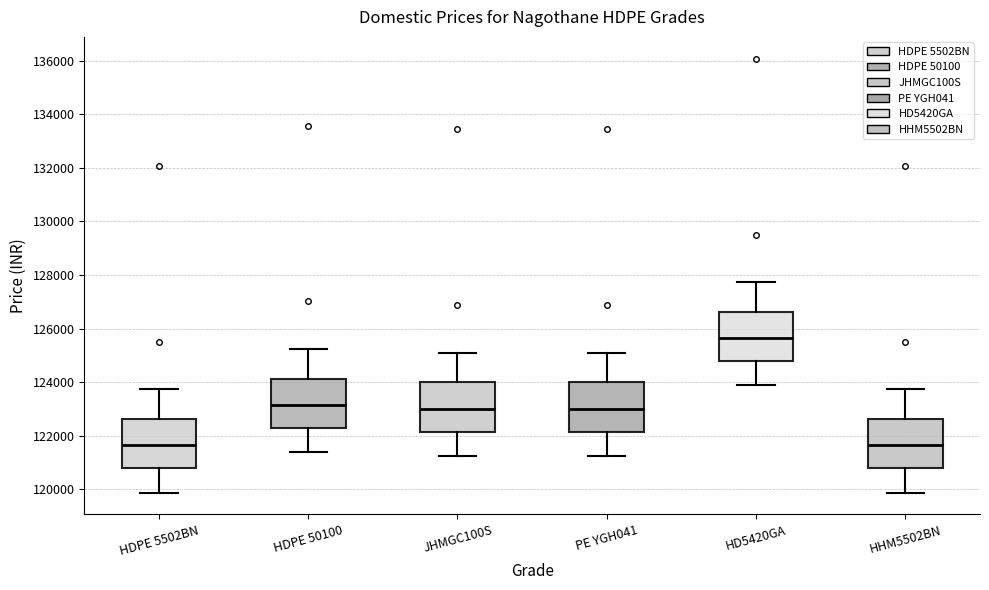

Reading left to right, read every box against the y-axis: the position of its median line, the range the box covers, and the ends of its whiskers. The values are not printed on the chart, so give them approximately, as read against the axis.

HDPE 5502BN: median 121600, box 120800 to 122600, whiskers 119800 to 123800
HDPE 50100: median 123200, box 122200 to 124200, whiskers 121400 to 125200
JHMGC100S: median 123000, box 122200 to 124000, whiskers 121200 to 125000
PE YGH041: median 123000, box 122200 to 124000, whiskers 121200 to 125000
HD5420GA: median 125600, box 124800 to 126600, whiskers 123800 to 127800
HHM5502BN: median 121600, box 120800 to 122600, whiskers 119800 to 123800